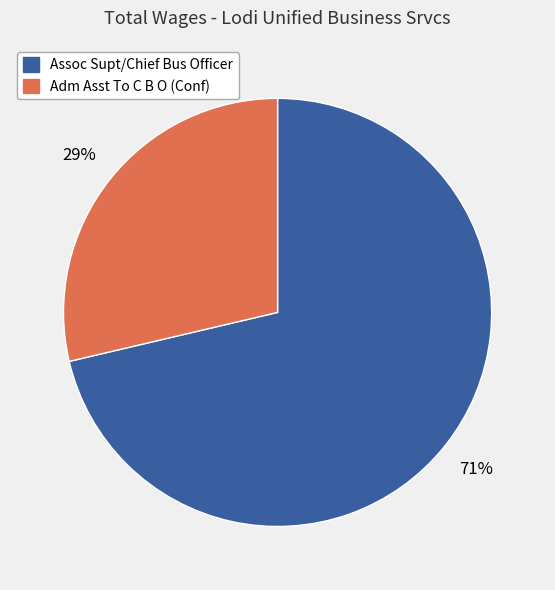

How many slices are in this pie chart?

2